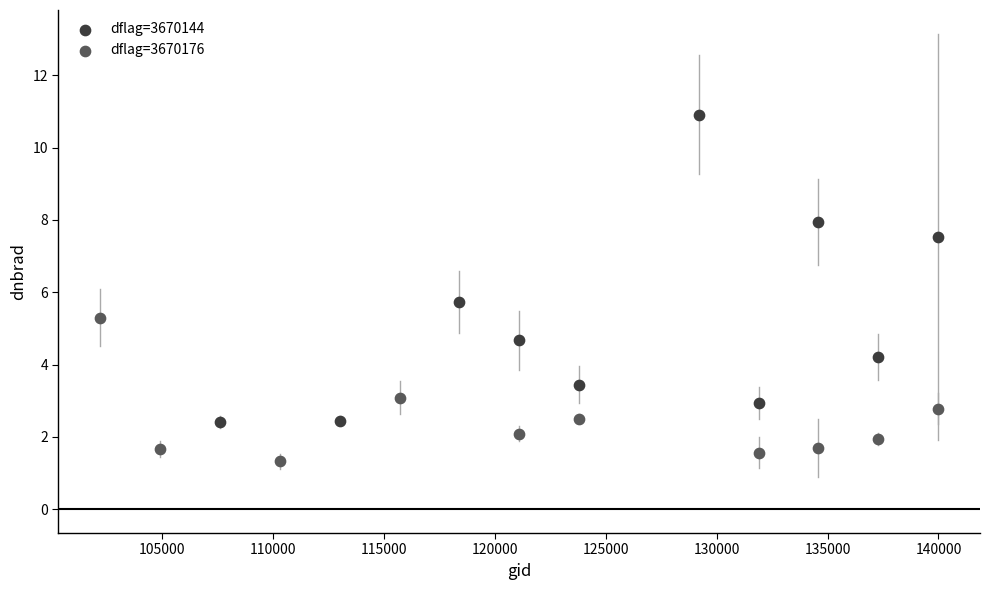

Which series contains the lowest Y value?

dflag=3670176